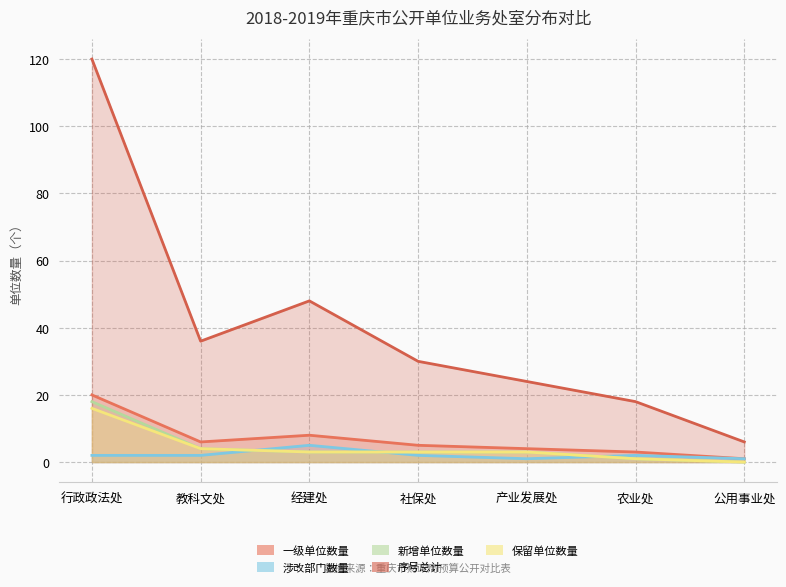

Does the chart have visible grid lines?

Yes